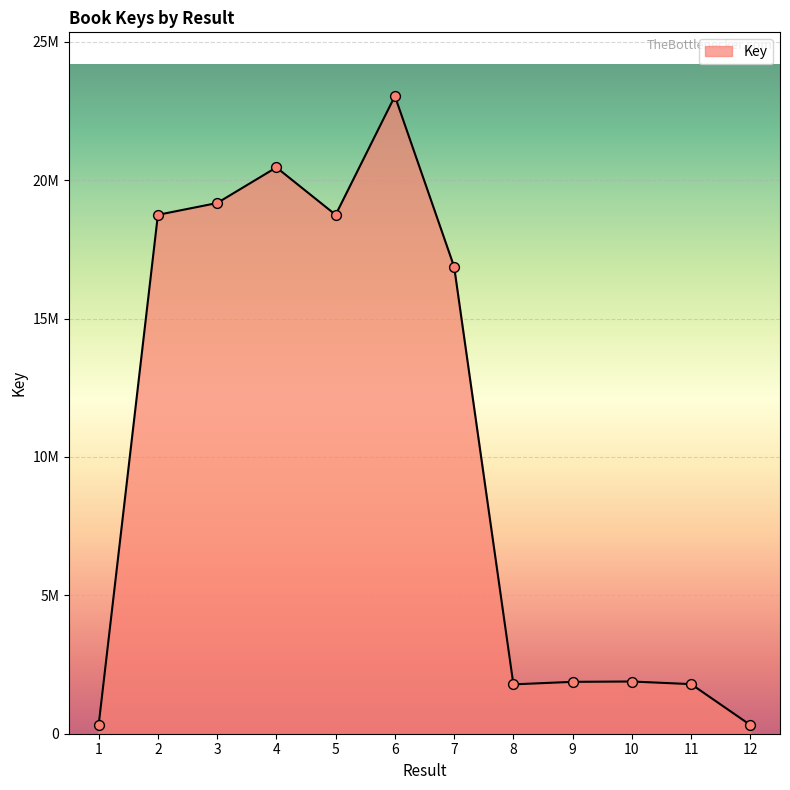

What is the change in value from 5 to 8?

-16966271